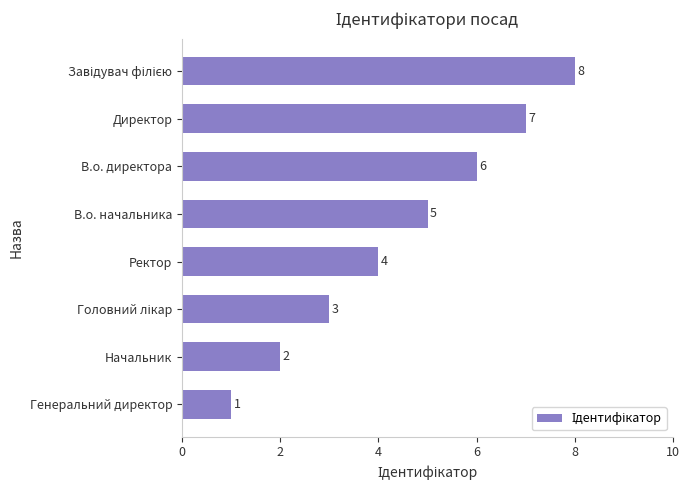

How many bars are there in total?

8